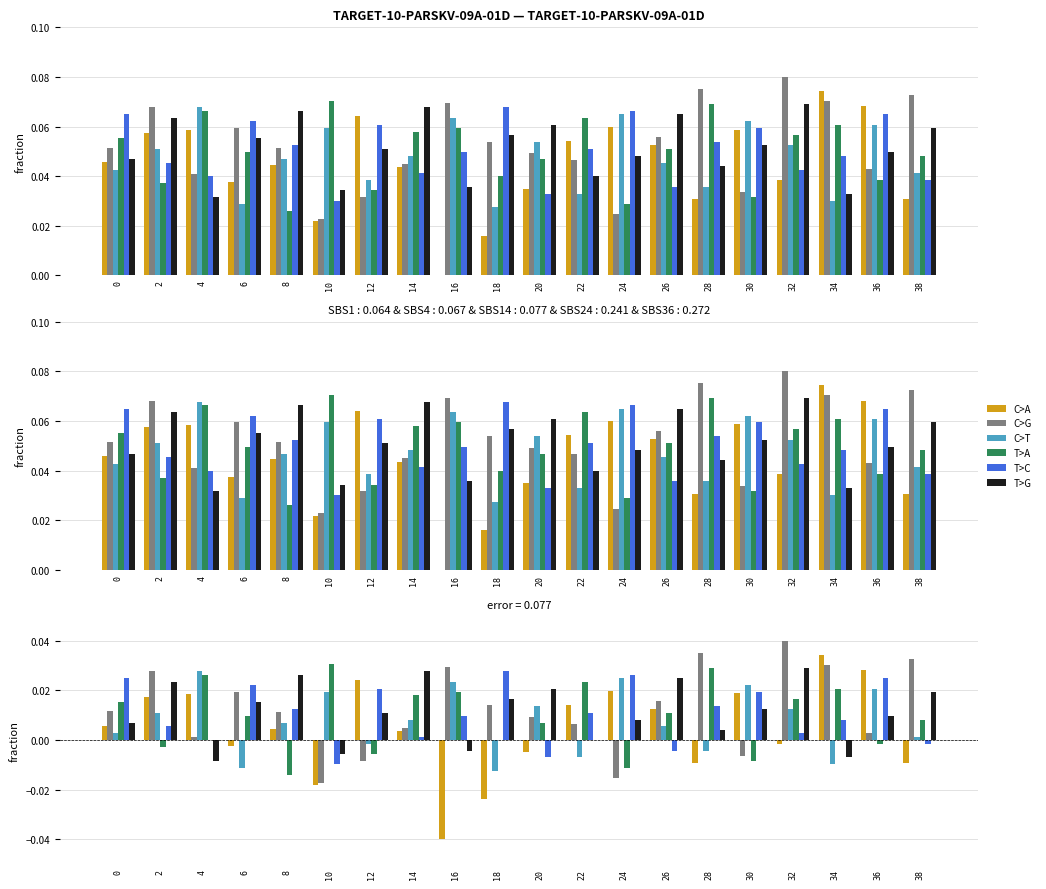

At which category does the chart reach its minimum across all series?

16